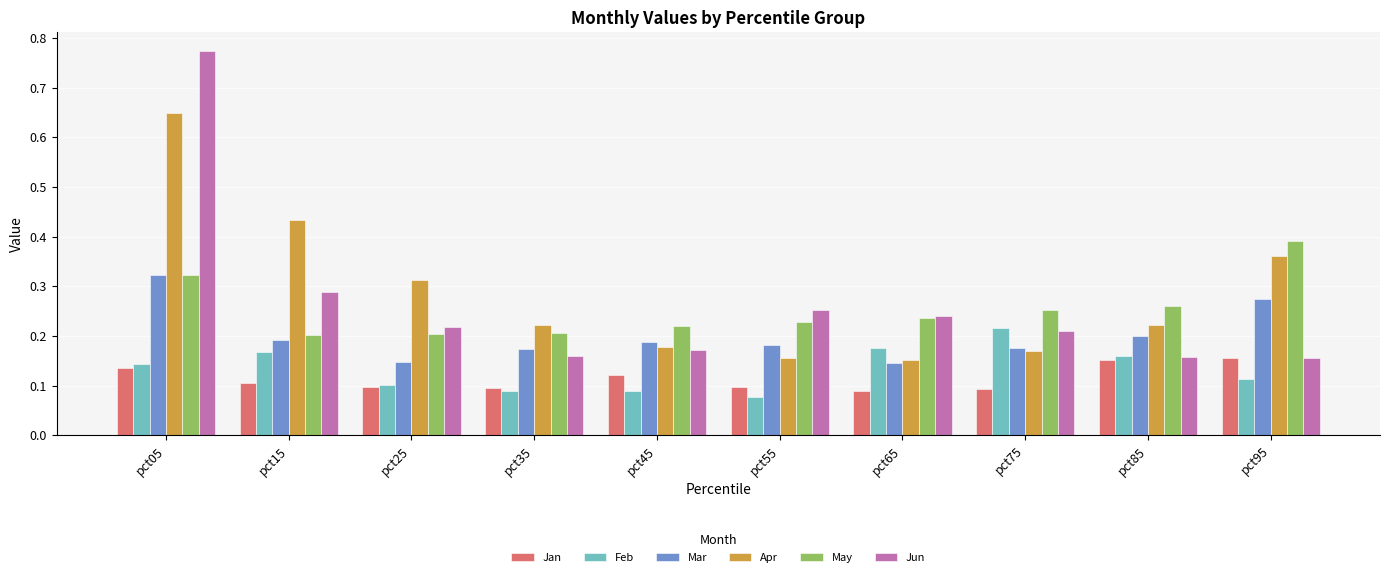

Which label corresponds to the largest value in the chart?

pct05